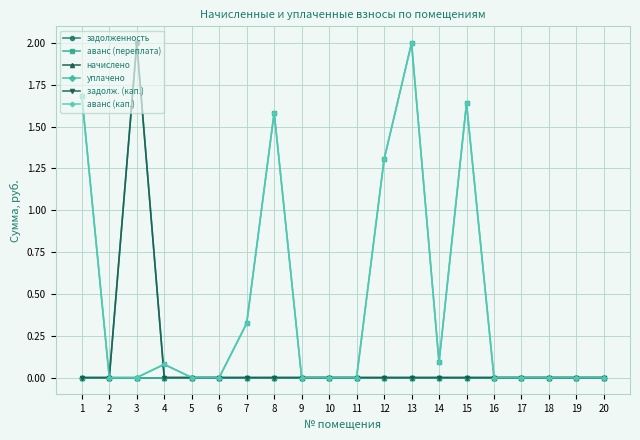

Is this an area chart (filled region under the line)?

No